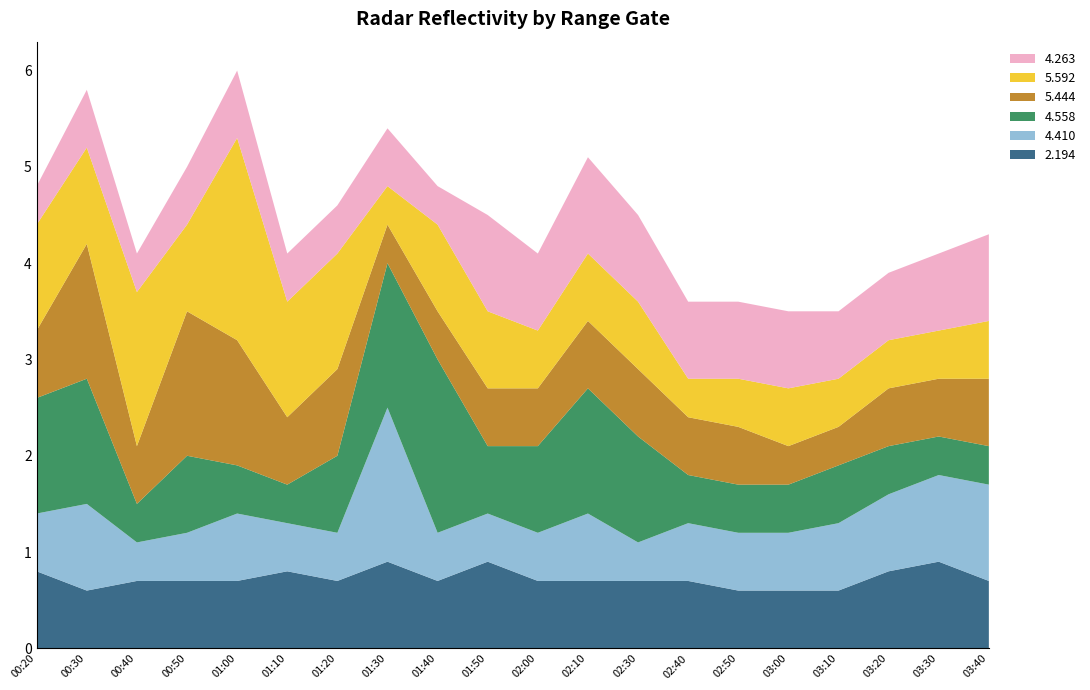

Reading left to right, extract all data points from this chart.

2.194: 00:20=0.8	00:30=0.6	00:40=0.7	00:50=0.7	01:00=0.7	01:10=0.8	01:20=0.7	01:30=0.9	01:40=0.7	01:50=0.9	02:00=0.7	02:10=0.7	02:30=0.7	02:40=0.7	02:50=0.6	03:00=0.6	03:10=0.6	03:20=0.8	03:30=0.9	03:40=0.7
4.410: 00:20=0.6	00:30=0.9	00:40=0.4	00:50=0.5	01:00=0.7	01:10=0.5	01:20=0.5	01:30=1.6	01:40=0.5	01:50=0.5	02:00=0.5	02:10=0.7	02:30=0.4	02:40=0.6	02:50=0.6	03:00=0.6	03:10=0.7	03:20=0.8	03:30=0.9	03:40=1.0
4.558: 00:20=1.2	00:30=1.3	00:40=0.4	00:50=0.8	01:00=0.5	01:10=0.4	01:20=0.8	01:30=1.5	01:40=1.8	01:50=0.7	02:00=0.9	02:10=1.3	02:30=1.1	02:40=0.5	02:50=0.5	03:00=0.5	03:10=0.6	03:20=0.5	03:30=0.4	03:40=0.4
5.444: 00:20=0.7	00:30=1.4	00:40=0.6	00:50=1.5	01:00=1.3	01:10=0.7	01:20=0.9	01:30=0.4	01:40=0.5	01:50=0.6	02:00=0.6	02:10=0.7	02:30=0.7	02:40=0.6	02:50=0.6	03:00=0.4	03:10=0.4	03:20=0.6	03:30=0.6	03:40=0.7
5.592: 00:20=1.1	00:30=1.0	00:40=1.6	00:50=0.9	01:00=2.1	01:10=1.2	01:20=1.2	01:30=0.4	01:40=0.9	01:50=0.8	02:00=0.6	02:10=0.7	02:30=0.7	02:40=0.4	02:50=0.5	03:00=0.6	03:10=0.5	03:20=0.5	03:30=0.5	03:40=0.6
4.263: 00:20=0.4	00:30=0.6	00:40=0.4	00:50=0.6	01:00=0.7	01:10=0.5	01:20=0.5	01:30=0.6	01:40=0.4	01:50=1.0	02:00=0.8	02:10=1.0	02:30=0.9	02:40=0.8	02:50=0.8	03:00=0.8	03:10=0.7	03:20=0.7	03:30=0.8	03:40=0.9